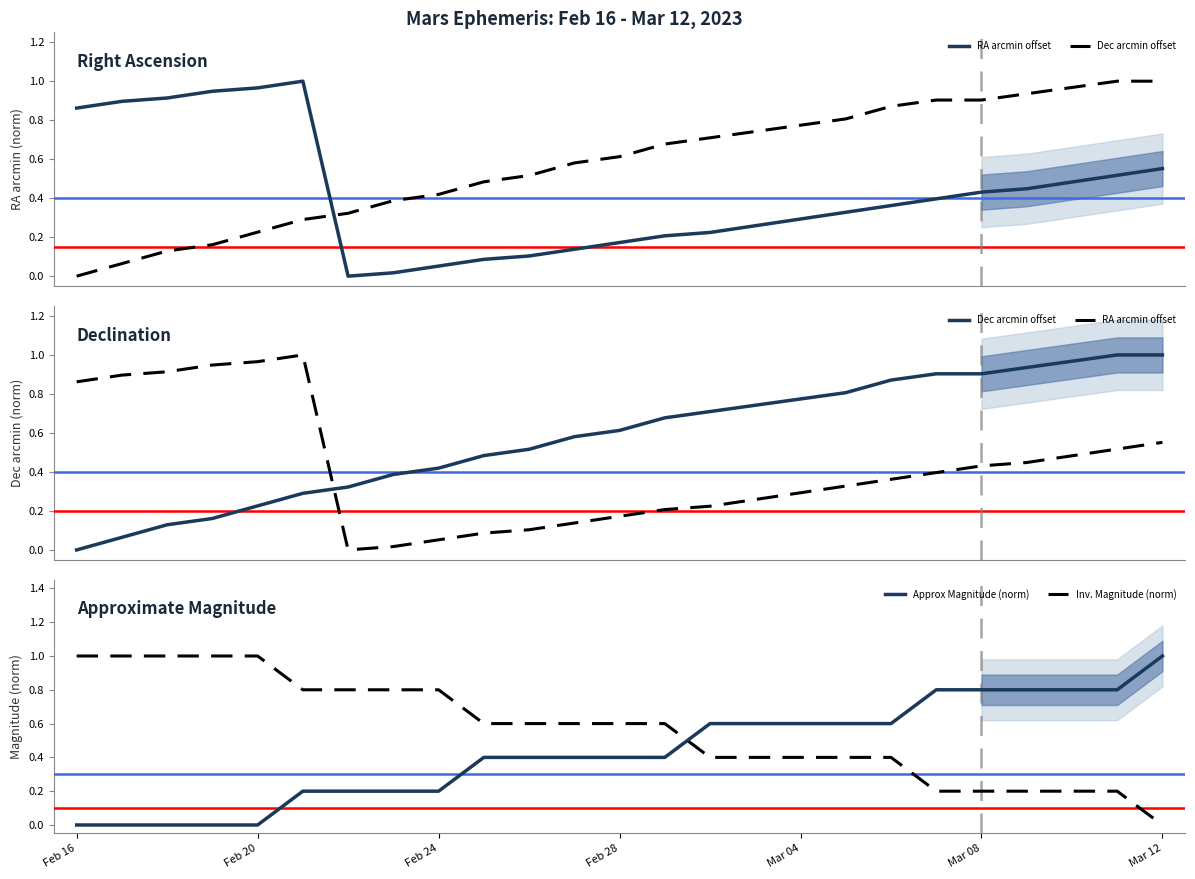

What are all the series names shown in the legend?

RA arcmin offset, Dec arcmin offset, Approx Magnitude (norm), Inv. Magnitude (norm)